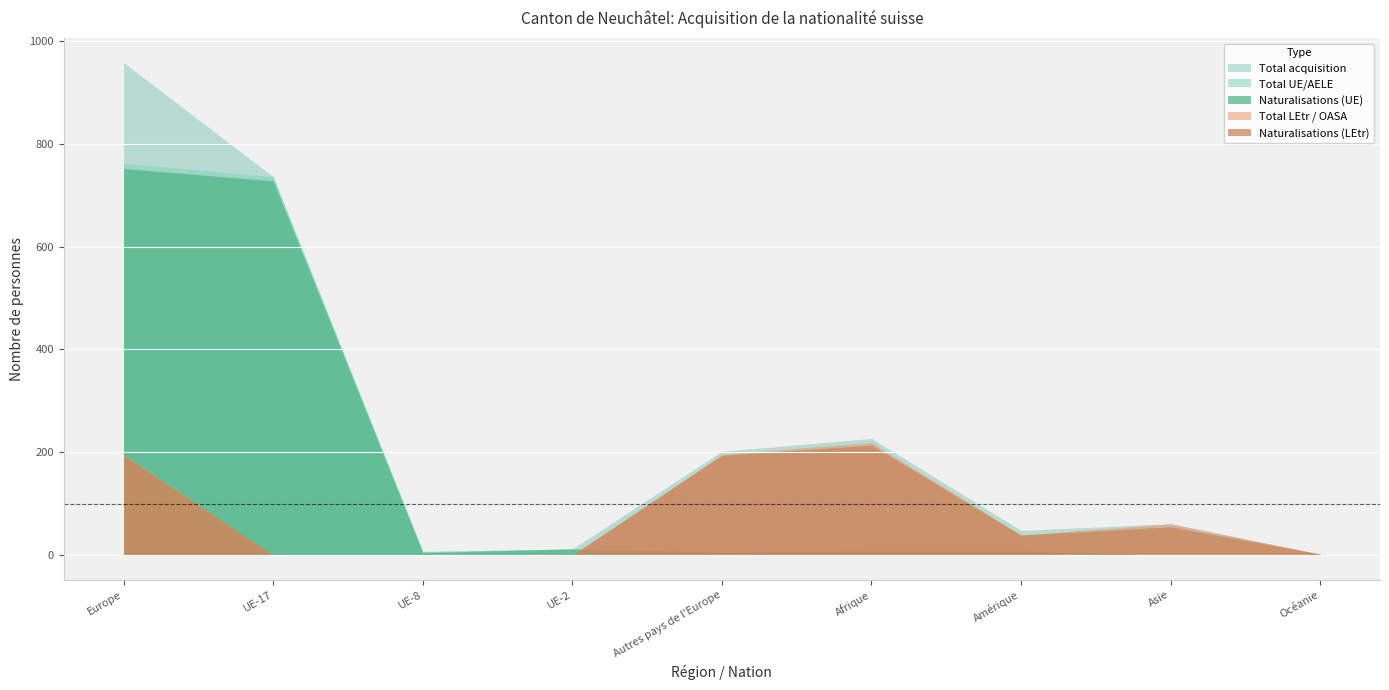

Reading left to right, list all the values displayed in this chart.

Total acquisition: Europe=958	UE-17=736	UE-8=7	UE-2=12	Autres pays de l'Europe=202	Afrique=227	Amérique=48	Asie=61	Océanie=2
Total UE/AELE: Europe=762	UE-17=736	UE-8=7	UE-2=12	Autres pays de l'Europe=6	Afrique=8	Amérique=9	Asie=0	Océanie=0
Total LEtr / OASA: Europe=196	UE-17=0	UE-8=0	UE-2=0	Autres pays de l'Europe=196	Afrique=219	Amérique=39	Asie=61	Océanie=2
Naturalisations (UE): Europe=752	UE-17=728	UE-8=5	UE-2=12	Autres pays de l'Europe=6	Afrique=8	Amérique=8	Asie=0	Océanie=0
Naturalisations (LEtr): Europe=194	UE-17=0	UE-8=0	UE-2=0	Autres pays de l'Europe=194	Afrique=214	Amérique=39	Asie=55	Océanie=2